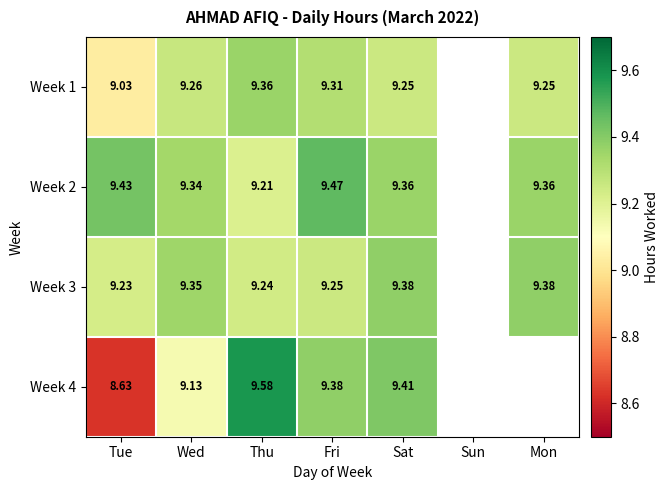

How many categories are shown in the chart?

7